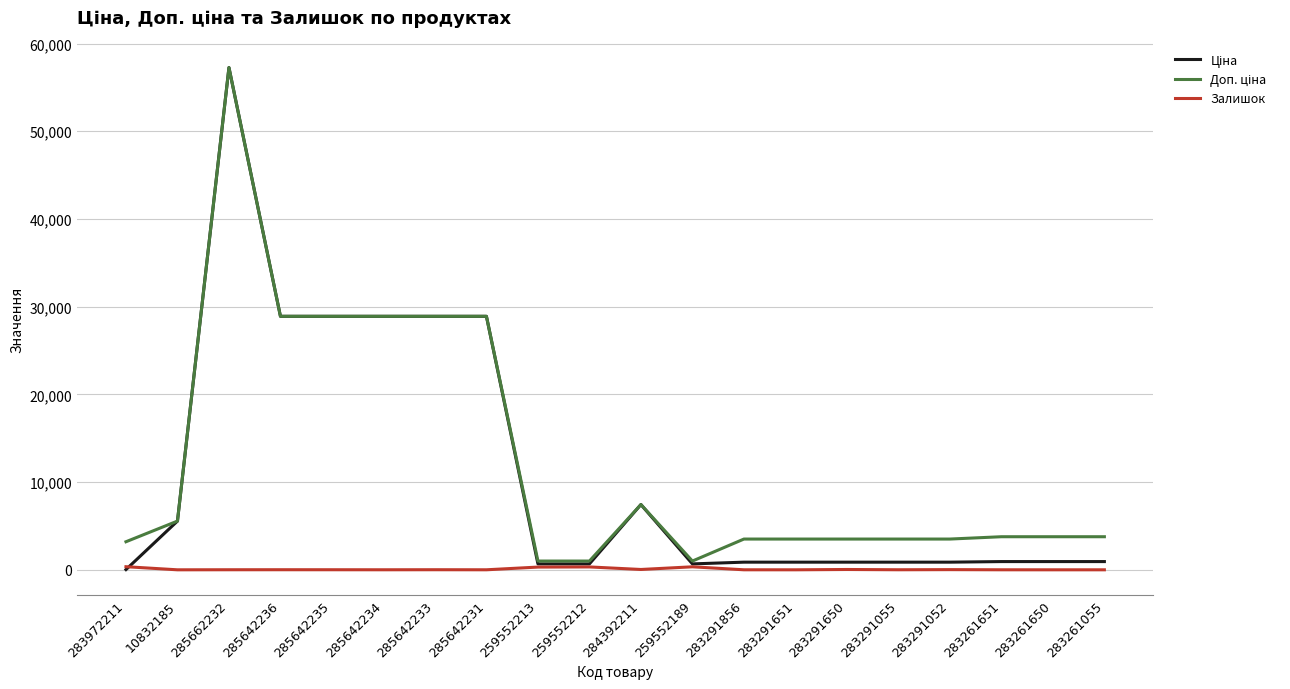

Between 283261650 and 285642235, which is larger?

285642235